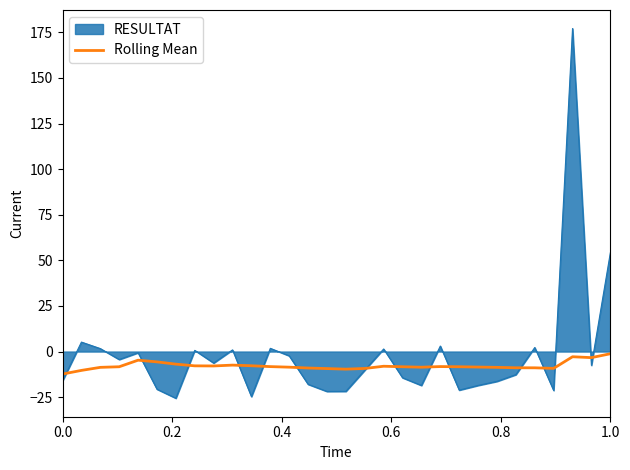

Which series has the largest range (max minus min)?

RESULTAT